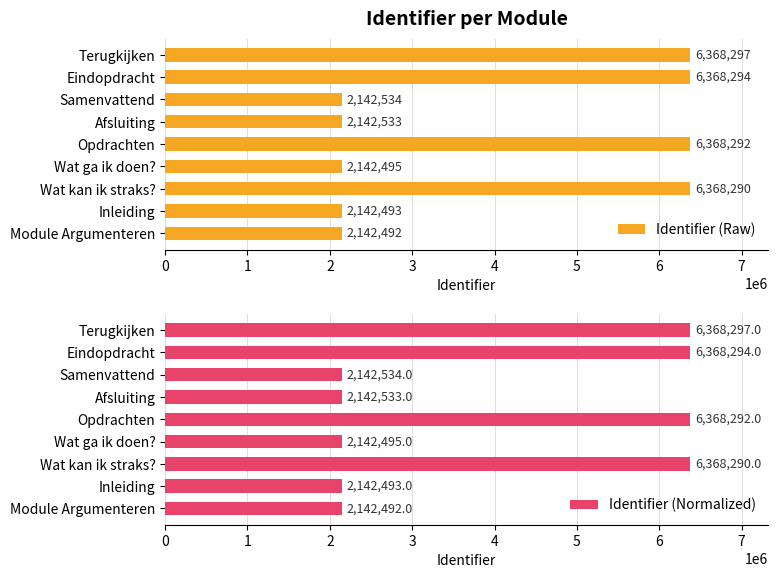

Which category has the lowest value in the Identifier (Raw) series?

Module Argumenteren